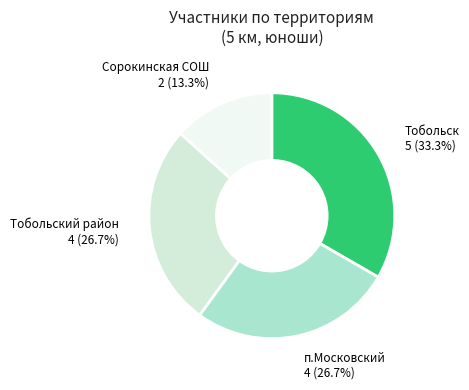

Does any single category account for the majority?

No